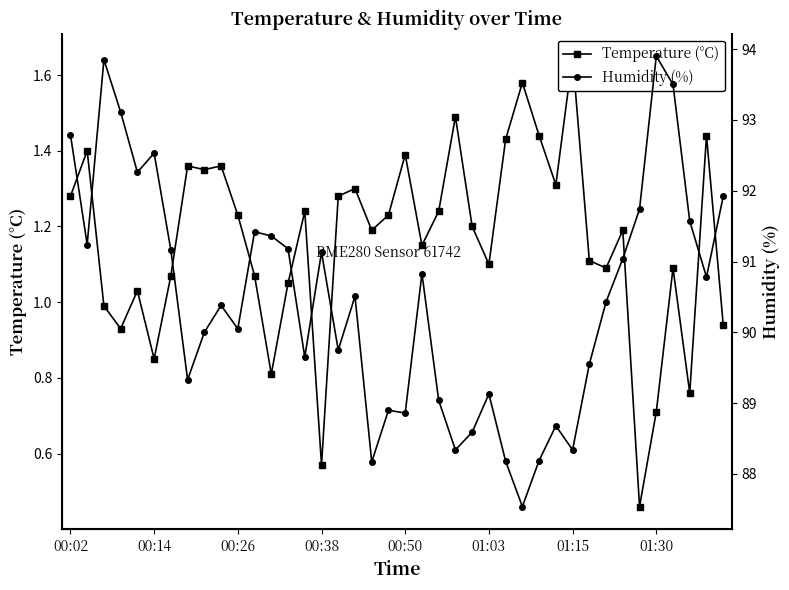

The value of Temperature (°C) at 29 is 0.7. True or false?

False